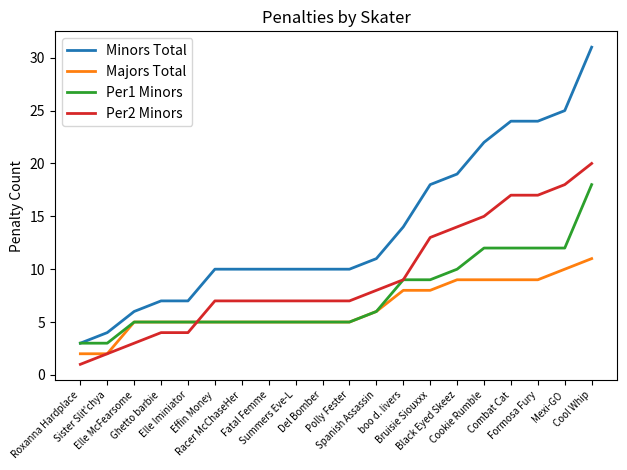

List the series in order of their peak value, highest first.

Minors Total, Per2 Minors, Per1 Minors, Majors Total